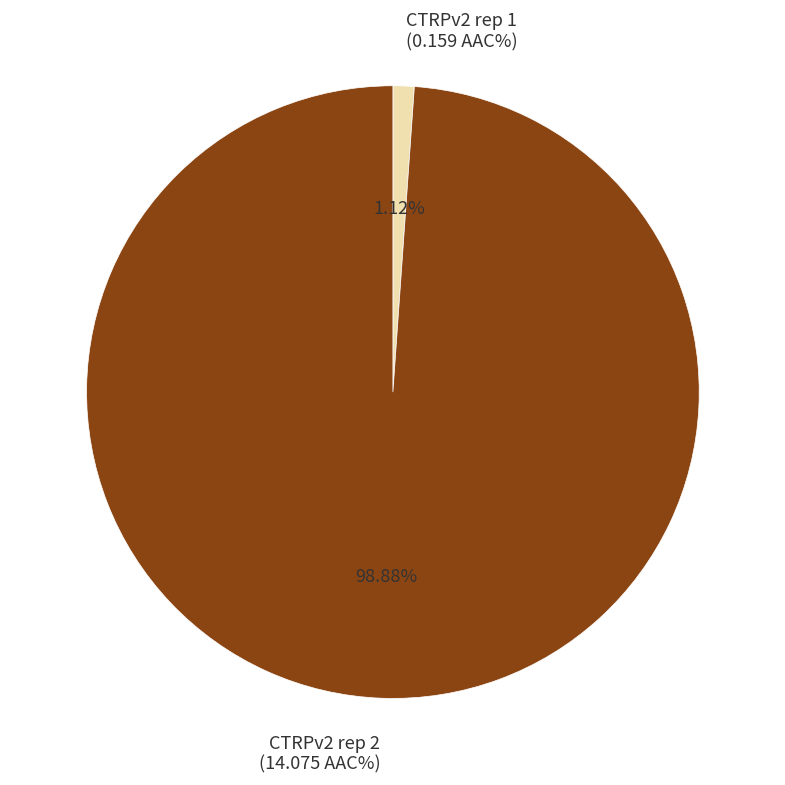

Is there a majority slice in this chart?

Yes